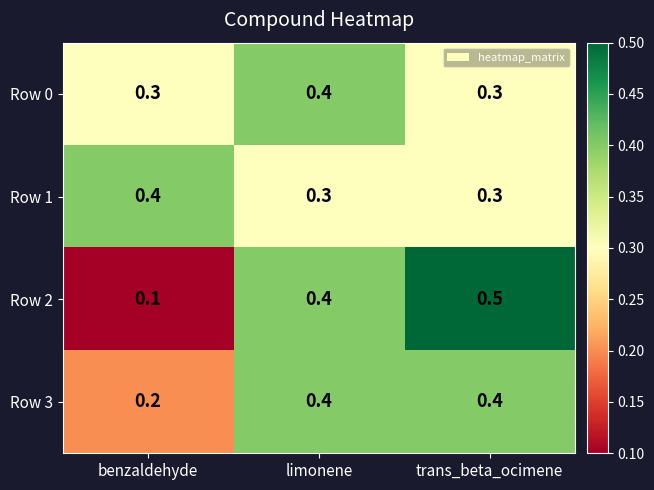

What is the maximum value shown in the chart?

0.5